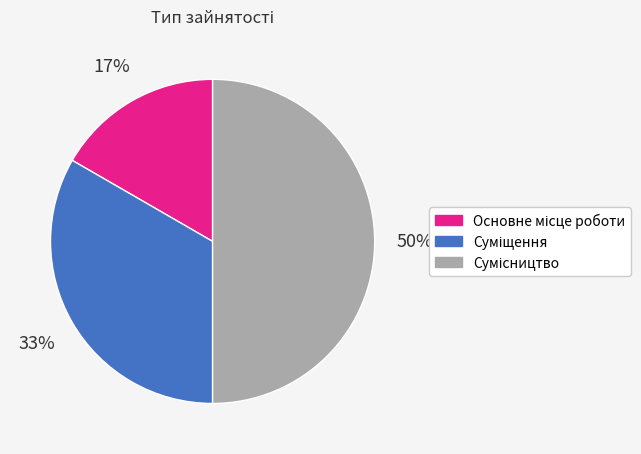

To the nearest percent, what is the difference between the largest and smallest slice percentages?

33%